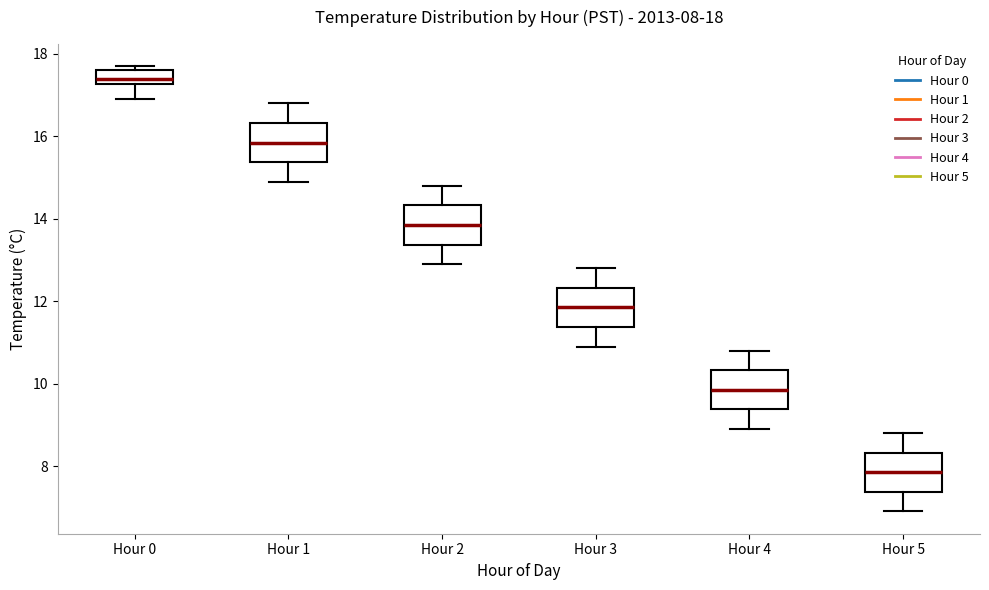

Which box's median line is the lowest?

Hour 5